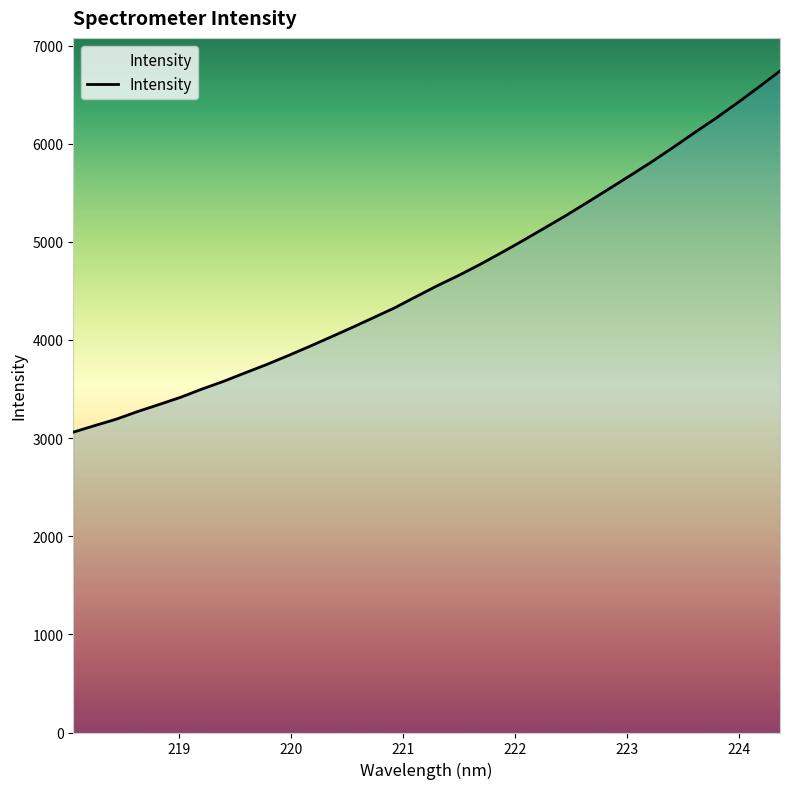

What is the smallest value displayed?

3060.6